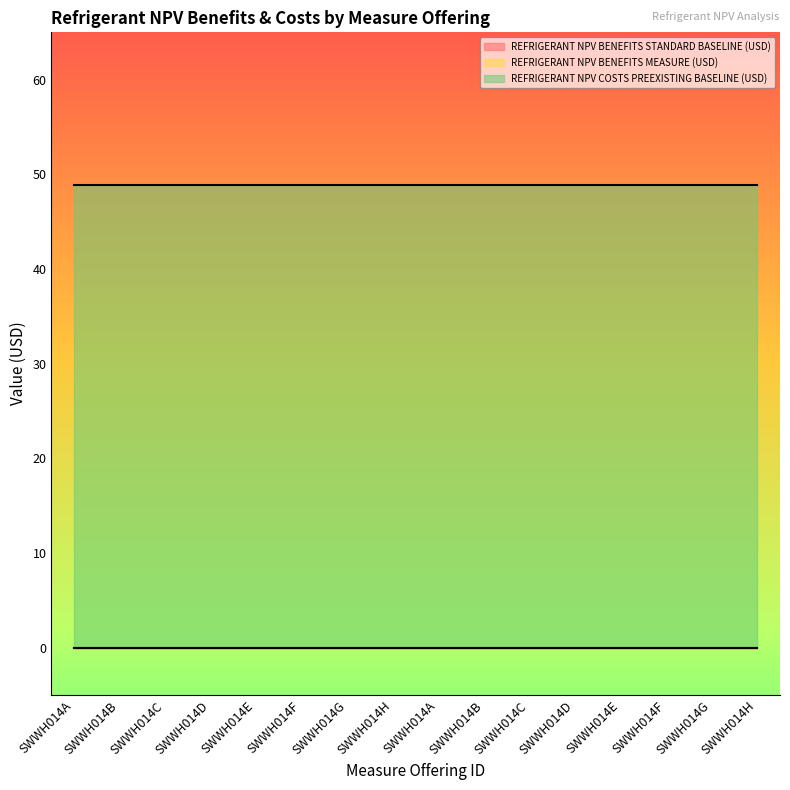

Count the number of data series in this chart.

3